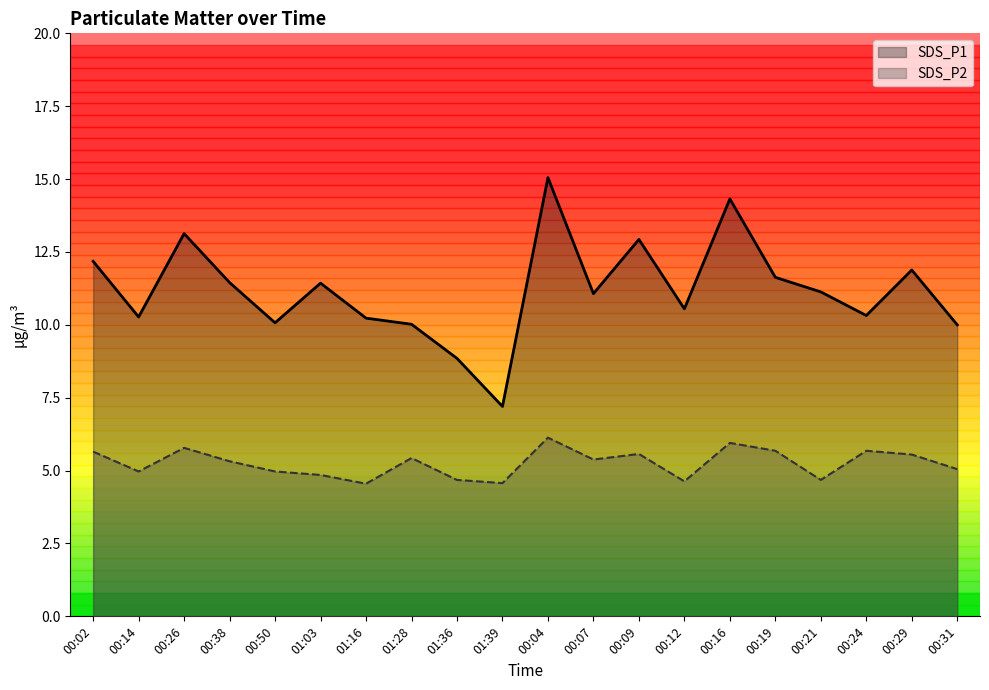

Reading left to right, list all the values displayed in this chart.

SDS_P1: 12.2	10.3	13.1	11.4	10.1	11.4	10.2	10.0	8.8	7.2	15.1	11.1	12.9	10.6	14.3	11.6	11.1	10.3	11.9	10.0
SDS_P2: 5.7	5.0	5.8	5.3	5.0	4.8	4.5	5.4	4.7	4.6	6.1	5.4	5.6	4.6	6.0	5.7	4.7	5.7	5.5	5.0